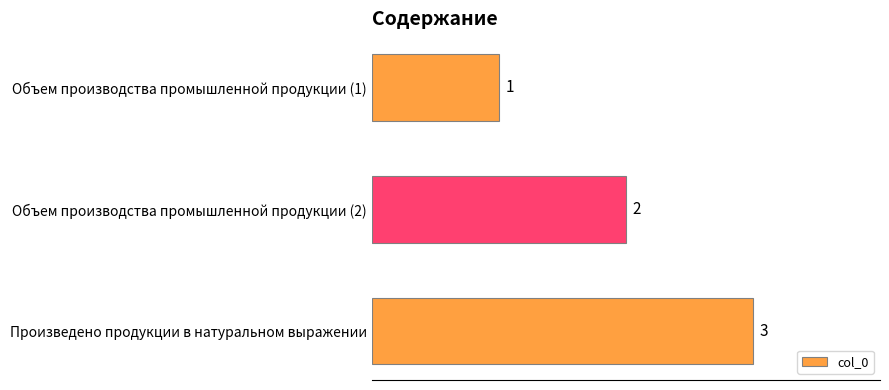

Rank the categories by value from lowest to highest.

Объем производства промышленной продукции (1), Объем производства промышленной продукции (2), Произведено продукции в натуральном выражении